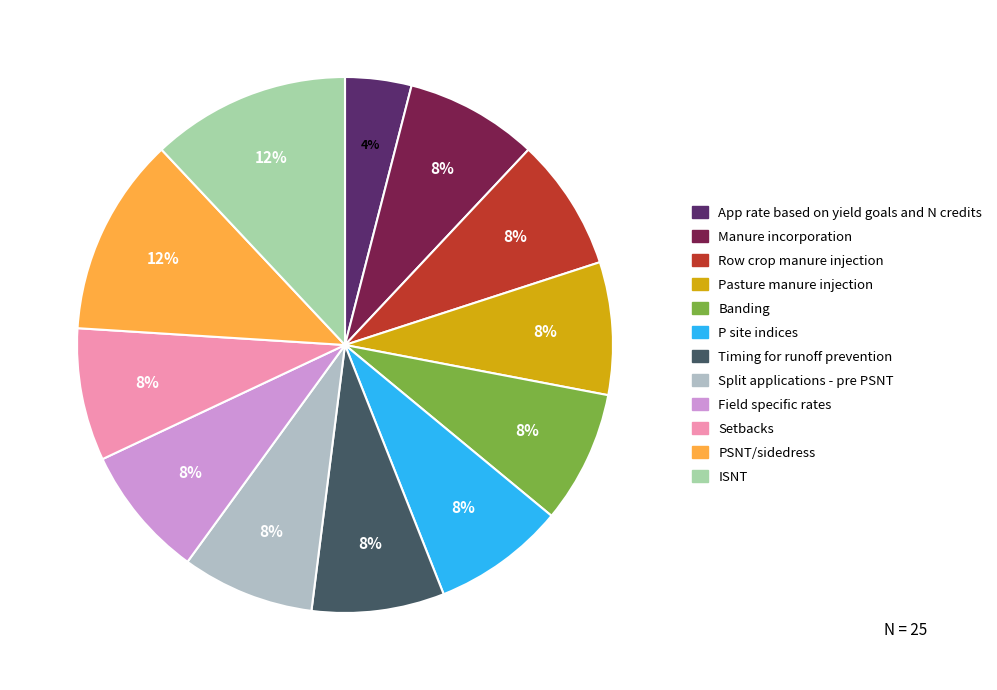

Between Split applications - pre PSNT and PSNT/sidedress, which is larger?

PSNT/sidedress